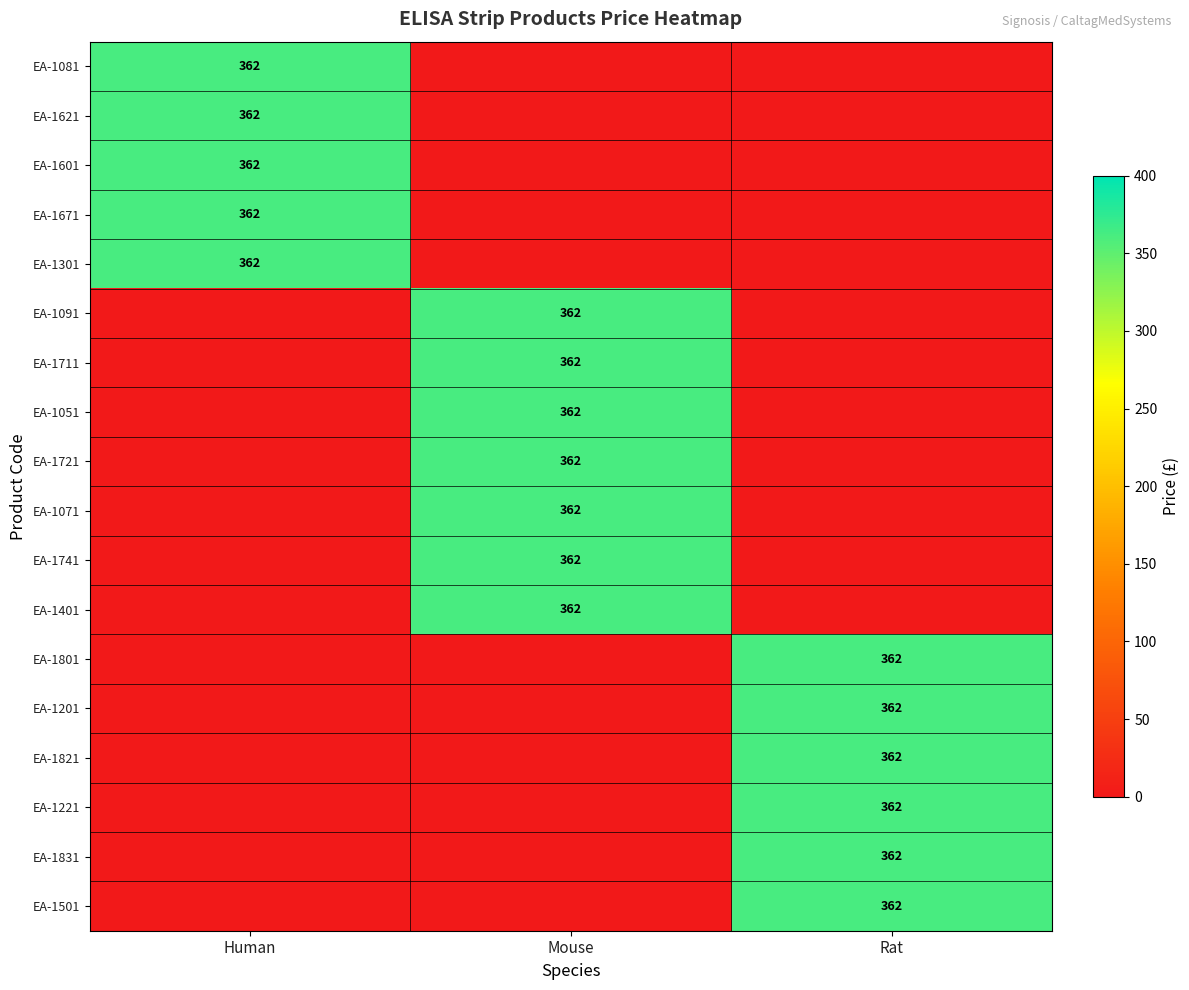

Is it true that EA-1201 equals 605 at Rat?

False